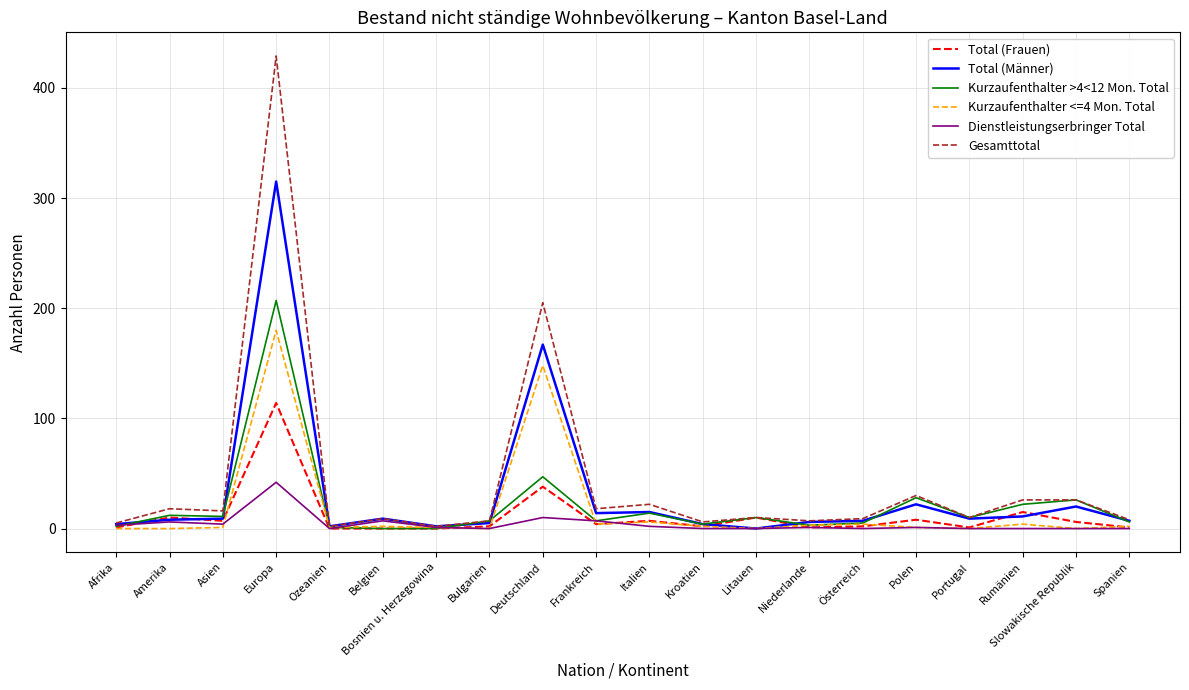

How many distinct data groups are displayed?

6